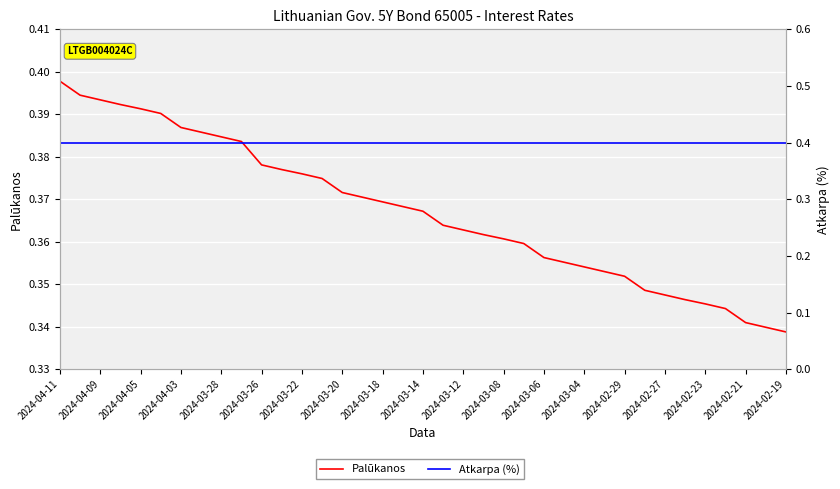

True or false: Palūkanos has more than 0 points higher than both neighbors.

False